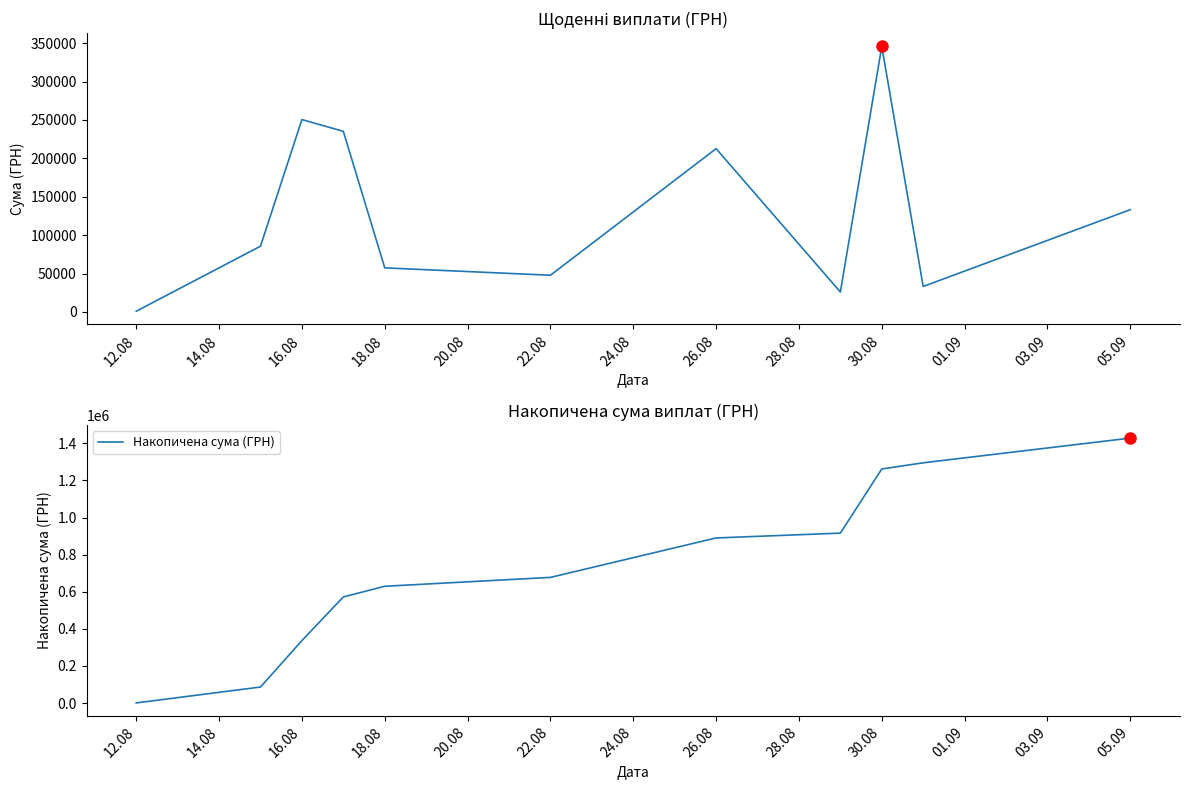

What is the highest value of the Накопичена сума (ГРН) series?

1428252.1